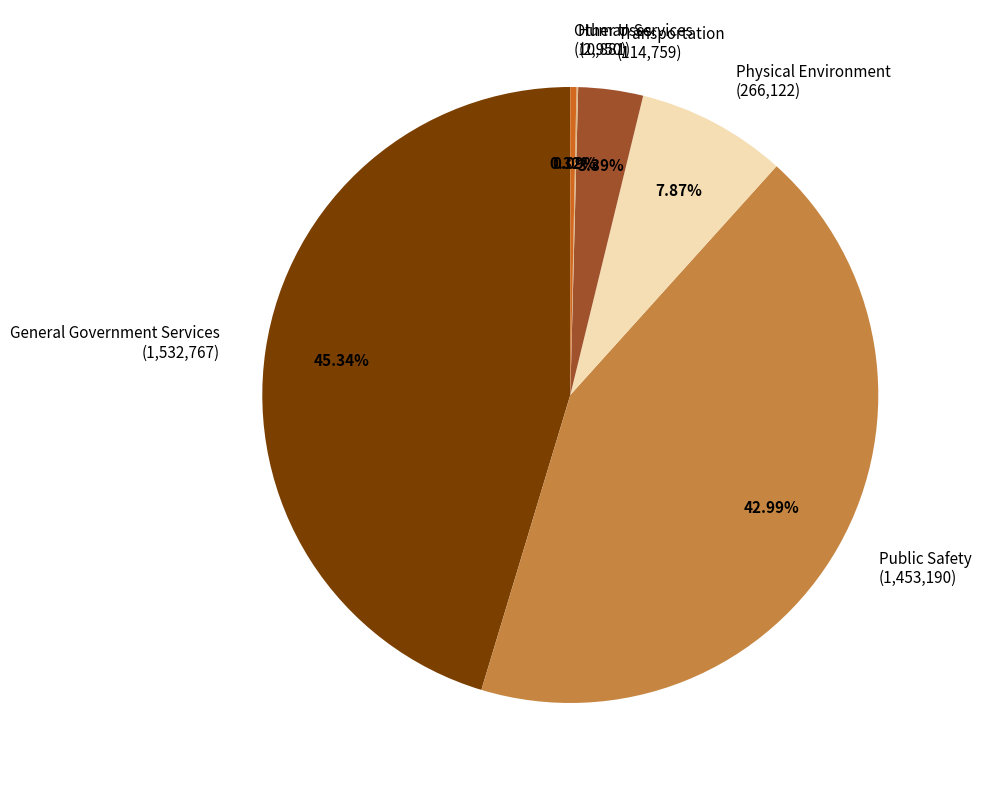

Between Public Safety (1,453,190) and Transportation (114,759), which is larger?

Public Safety (1,453,190)